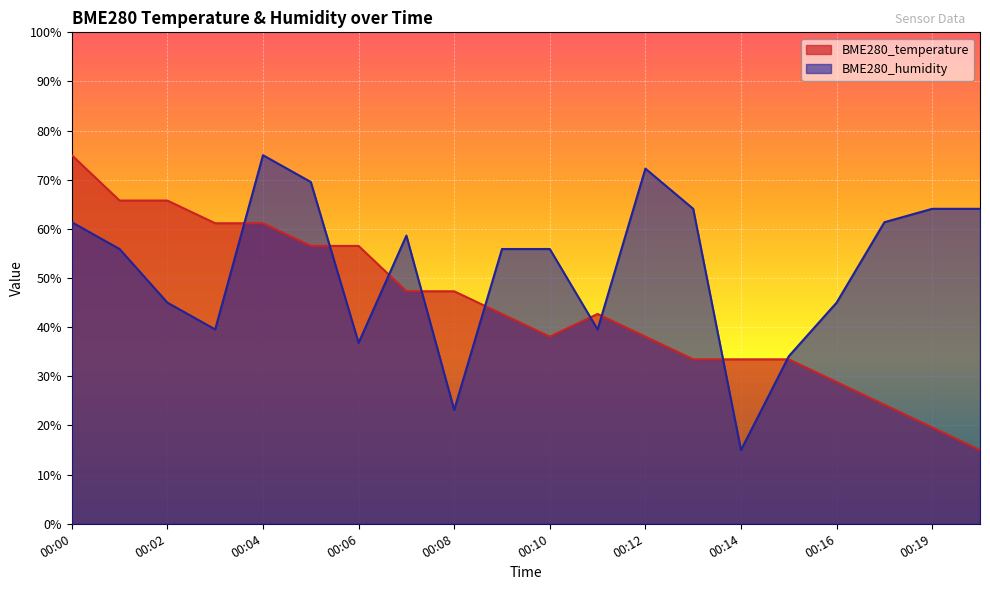

Reading left to right, transcribe all the data shown in this chart.

BME280_temperature: 75.0	65.8	65.8	61.2	61.2	56.5	56.5	47.3	47.3	42.7	38.1	42.7	38.1	33.5	33.5	33.5	28.8	24.2	19.6	15.0
BME280_humidity: 61.4	55.9	45.0	39.5	75.0	69.5	36.8	58.6	23.2	55.9	55.9	39.5	72.3	64.1	15.0	34.1	45.0	61.4	64.1	64.1